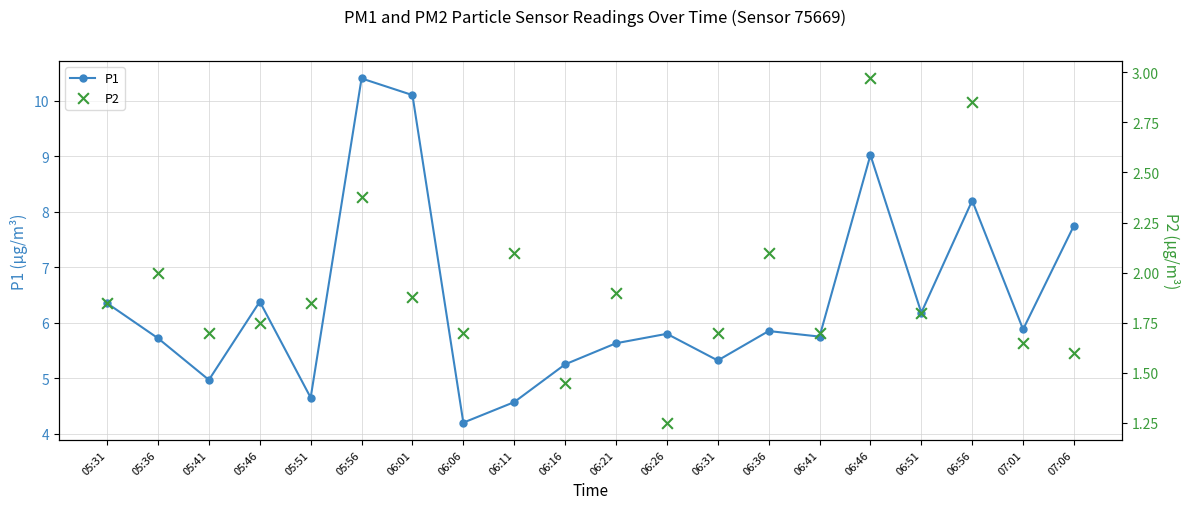

At which category is the sum across all series the highest?

05:56